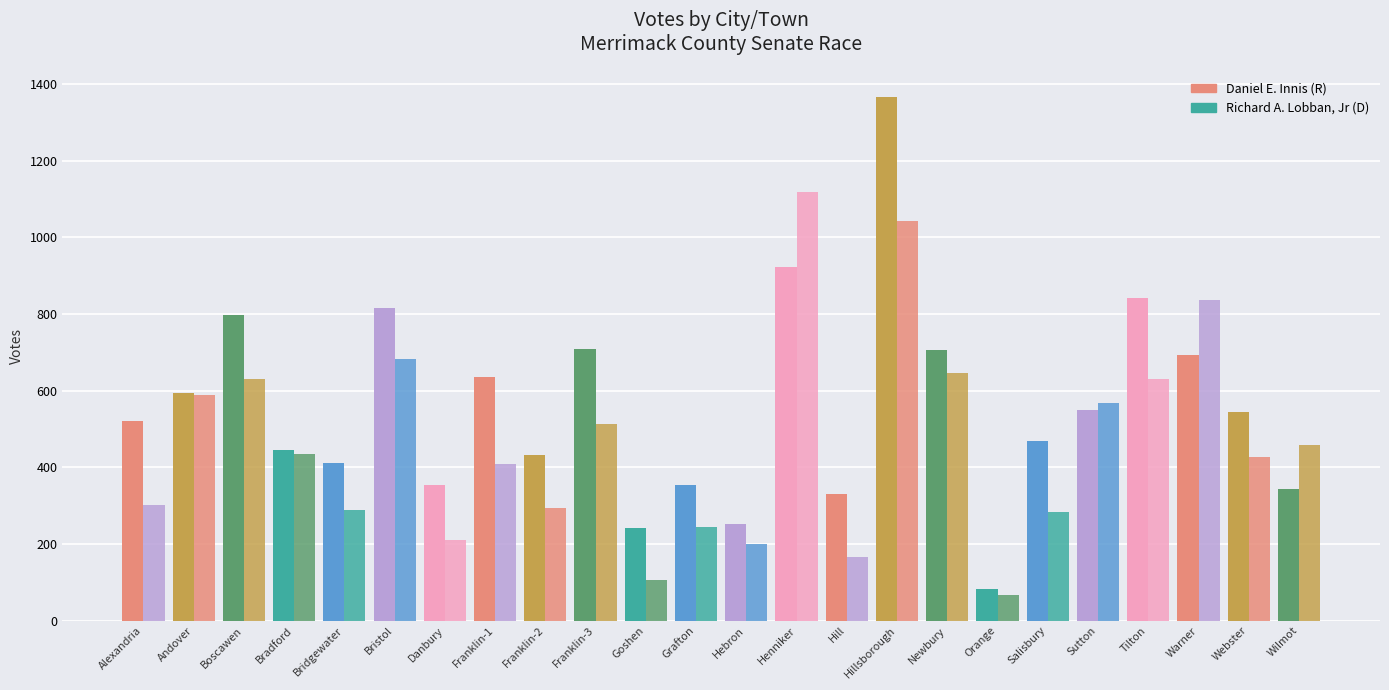

What is the total value across all series at Hillsborough?

2408